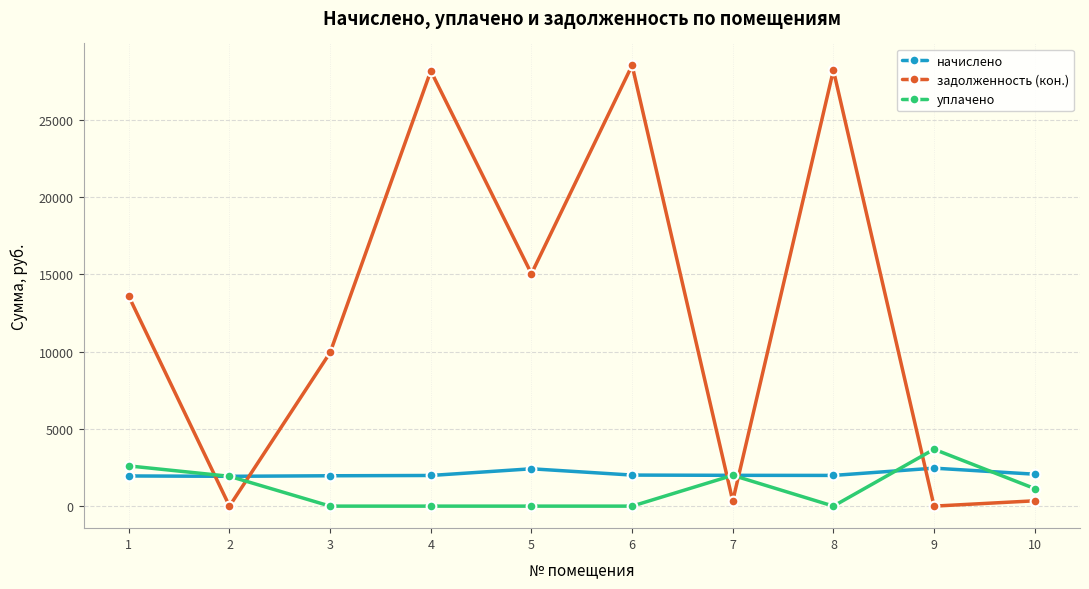

What is the total value across all series at 6?

30545.9